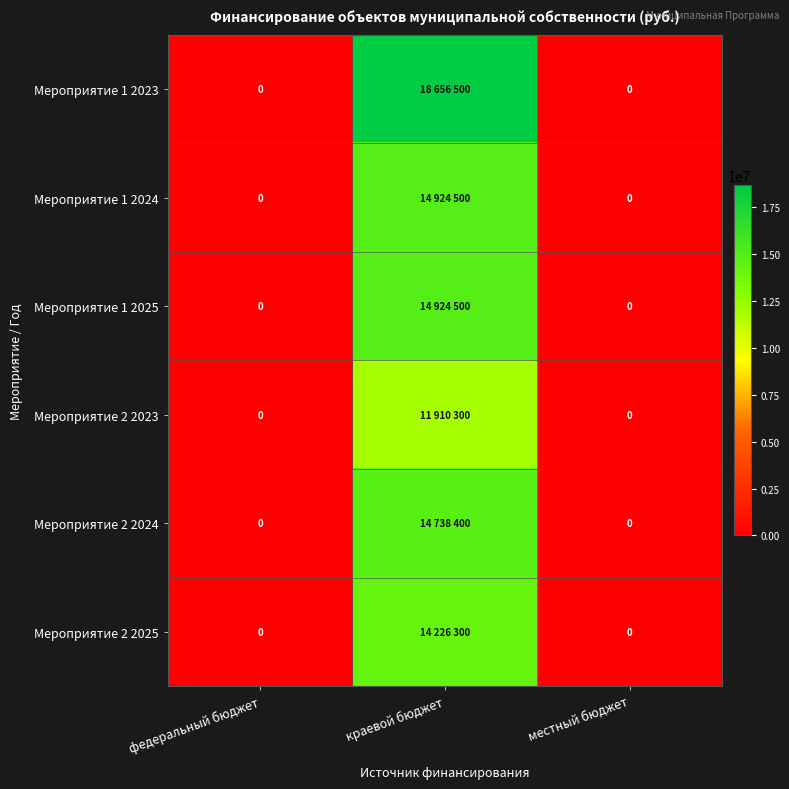

Is it true that Мероприятие 2 2025 equals 19753975 at краевой бюджет?

False